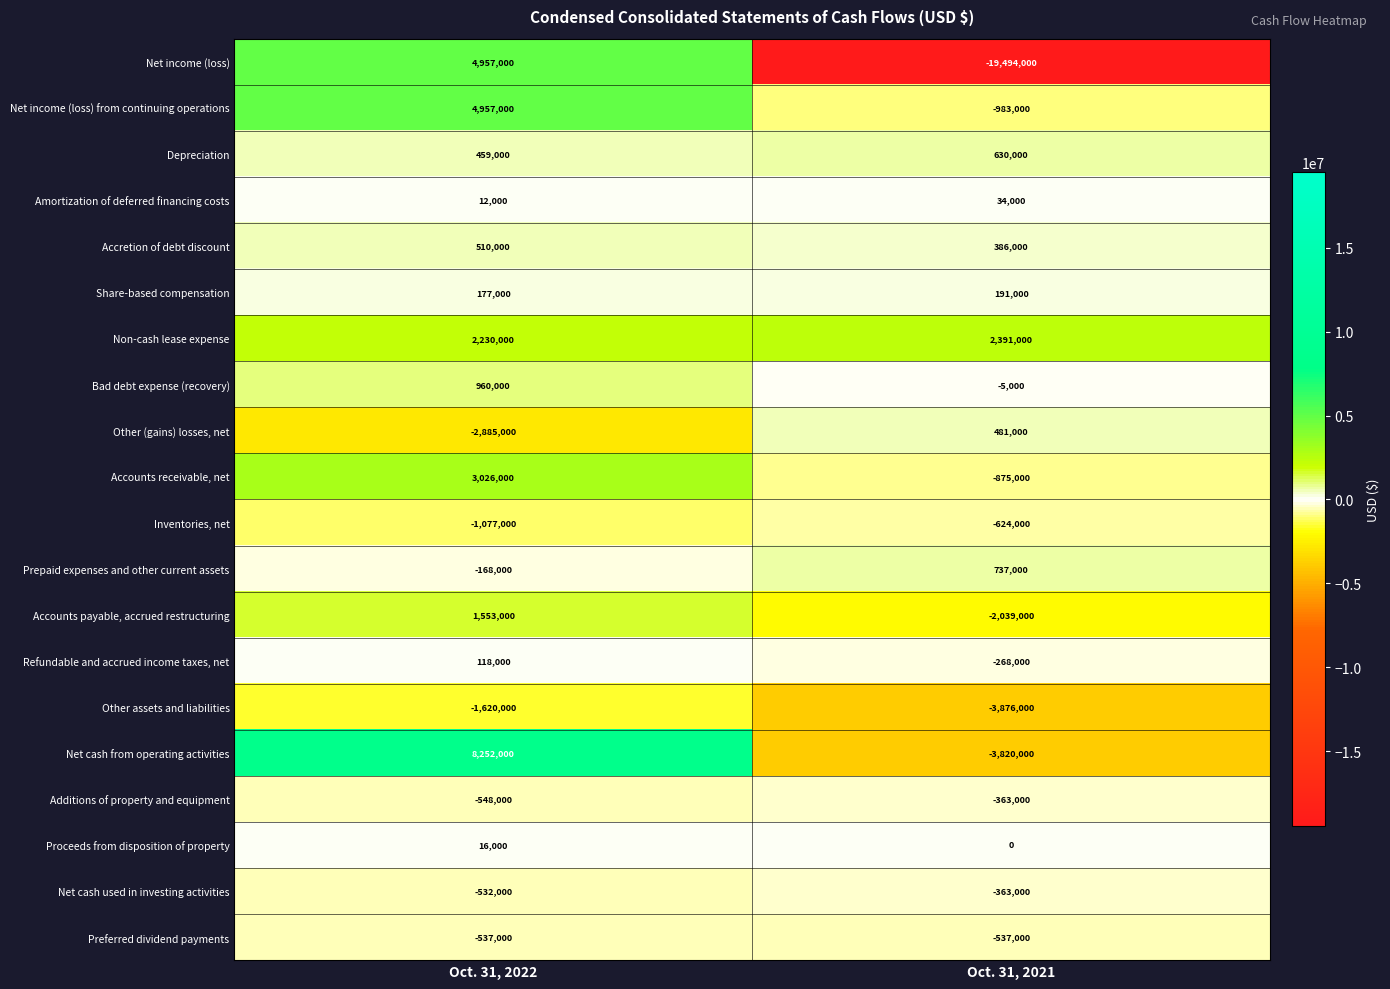

What is the total value across all series at Oct. 31, 2022?

19860000